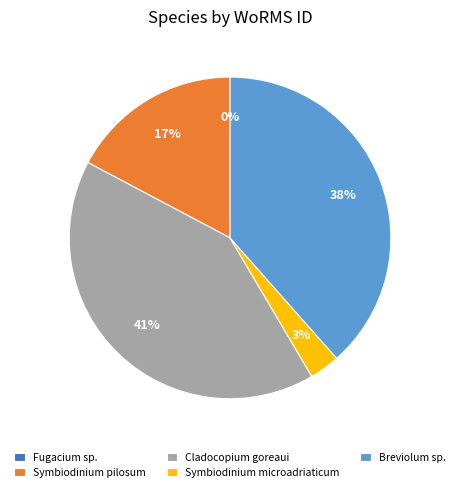

To the nearest percent, what is the average slice percentage?

20%